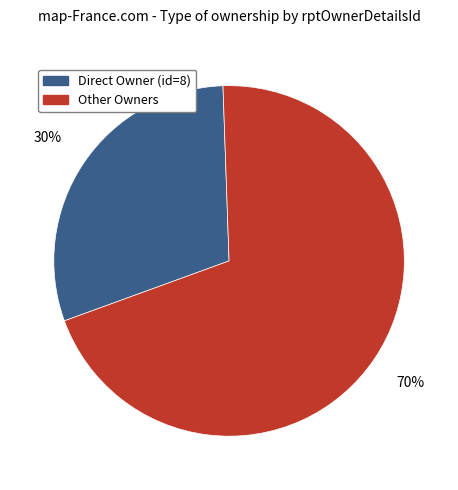

How many segments does this pie chart have?

2